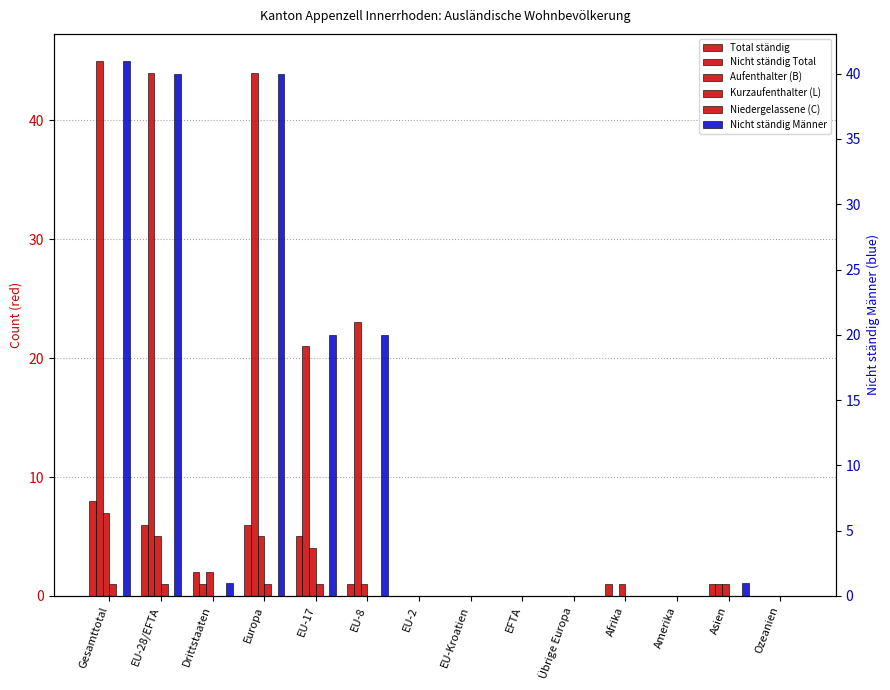

Reading right to left, extract all data points from this chart.

Total ständig: Ozeanien=0	Asien=1	Amerika=0	Afrika=1	Übrige Europa=0	EFTA=0	EU-Kroatien=0	EU-2=0	EU-8=1	EU-17=5	Europa=6	Drittstaaten=2	EU-28/EFTA=6	Gesamttotal=8
Nicht ständig Total: Ozeanien=0	Asien=1	Amerika=0	Afrika=0	Übrige Europa=0	EFTA=0	EU-Kroatien=0	EU-2=0	EU-8=23	EU-17=21	Europa=44	Drittstaaten=1	EU-28/EFTA=44	Gesamttotal=45
Aufenthalter (B): Ozeanien=0	Asien=1	Amerika=0	Afrika=1	Übrige Europa=0	EFTA=0	EU-Kroatien=0	EU-2=0	EU-8=1	EU-17=4	Europa=5	Drittstaaten=2	EU-28/EFTA=5	Gesamttotal=7
Kurzaufenthalter (L): Ozeanien=0	Asien=0	Amerika=0	Afrika=0	Übrige Europa=0	EFTA=0	EU-Kroatien=0	EU-2=0	EU-8=0	EU-17=1	Europa=1	Drittstaaten=0	EU-28/EFTA=1	Gesamttotal=1
Niedergelassene (C): Ozeanien=0	Asien=0	Amerika=0	Afrika=0	Übrige Europa=0	EFTA=0	EU-Kroatien=0	EU-2=0	EU-8=0	EU-17=0	Europa=0	Drittstaaten=0	EU-28/EFTA=0	Gesamttotal=0
Nicht ständig Männer: Ozeanien=0	Asien=1	Amerika=0	Afrika=0	Übrige Europa=0	EFTA=0	EU-Kroatien=0	EU-2=0	EU-8=20	EU-17=20	Europa=40	Drittstaaten=1	EU-28/EFTA=40	Gesamttotal=41